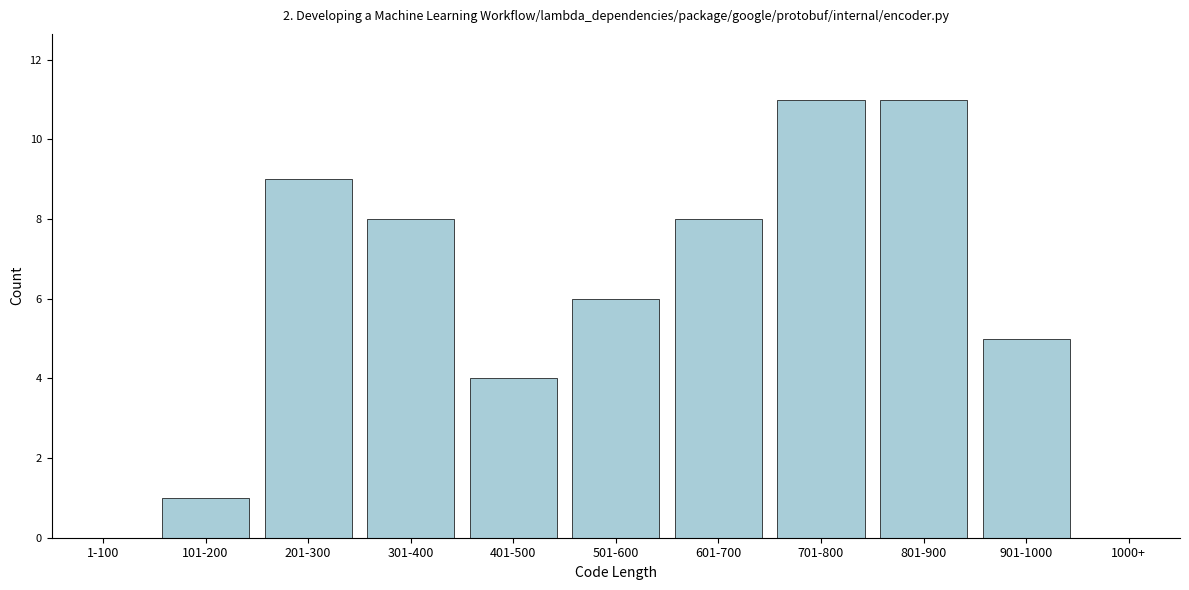

Reading left to right, transcribe all the data shown in this chart.

1-100=0	101-200=1	201-300=9	301-400=8	401-500=4	501-600=6	601-700=8	701-800=11	801-900=11	901-1000=5	1000+=0